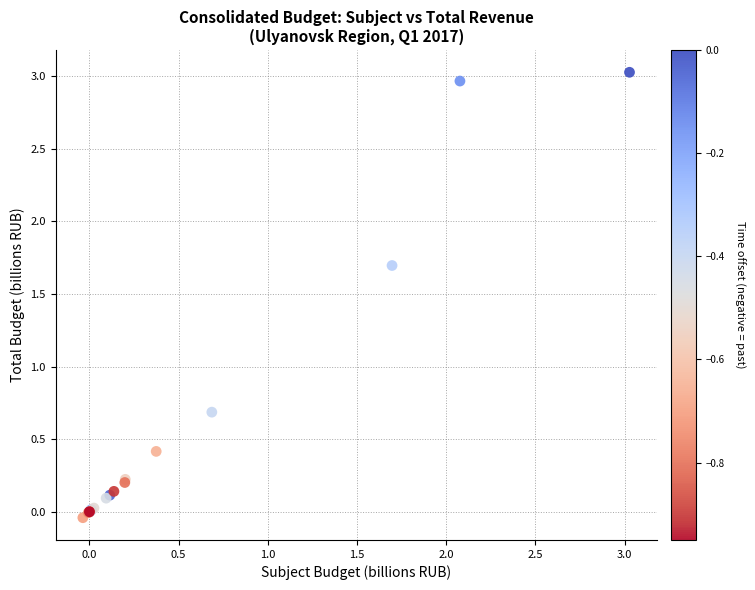

What Y value in the scatter plot is closest to 1?

0.7